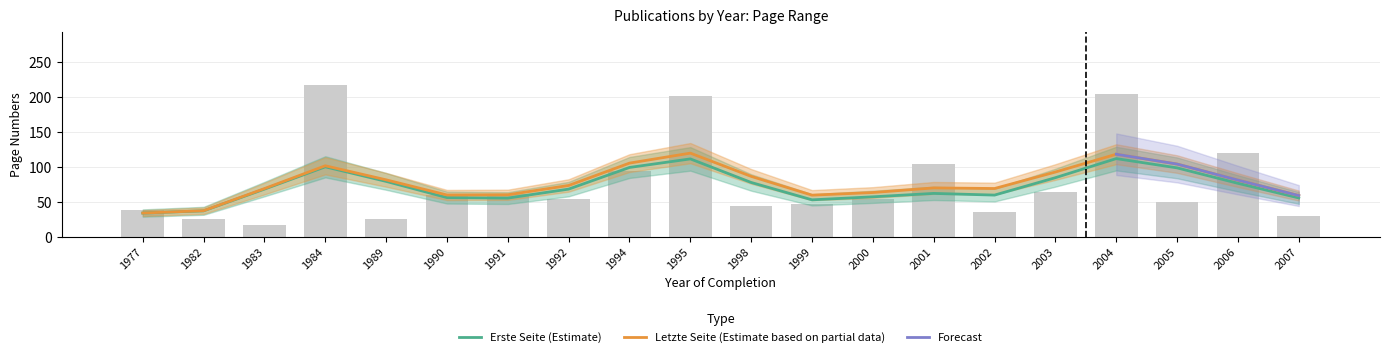

What is the average value?

78